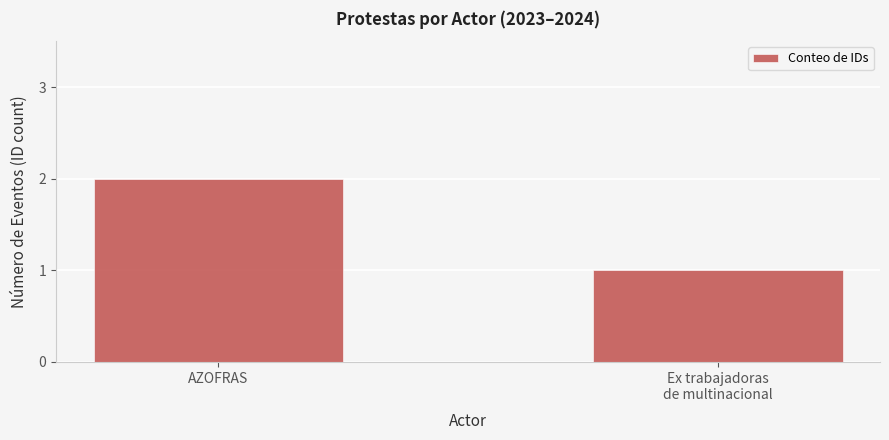

Rank the categories by value from highest to lowest.

AZOFRAS, Ex trabajadoras
de multinacional